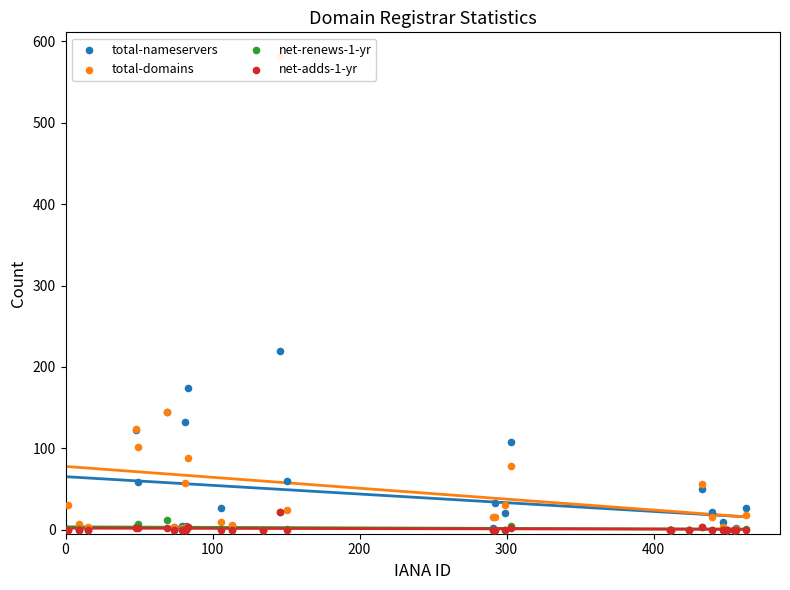

Which series has the largest Y range (max minus min)?

total-domains